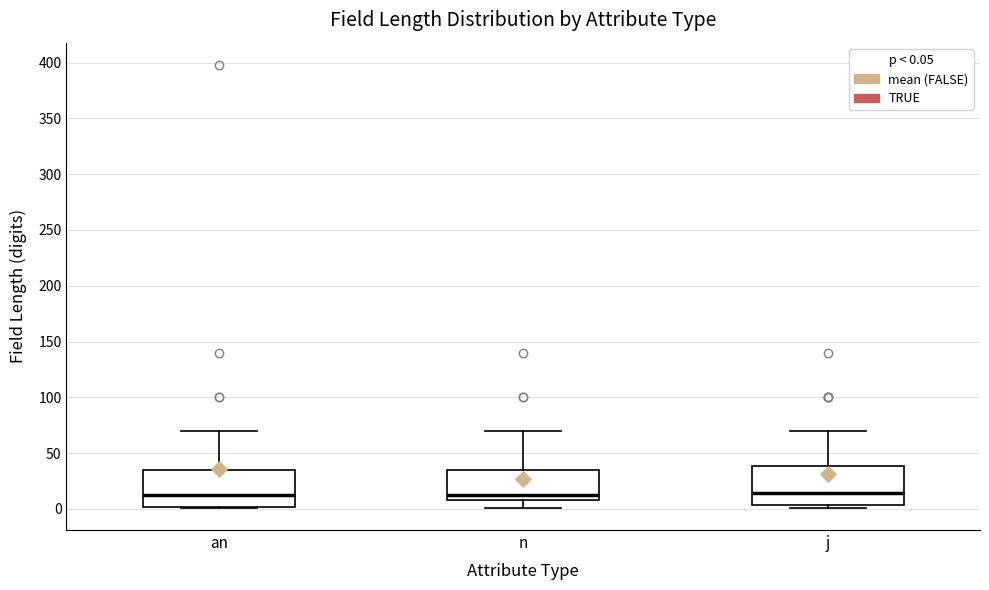

Where does the upper whisker of the box for an end on the y-axis? The values are not printed on the chart, so give them approximately, as read against the axis.

70